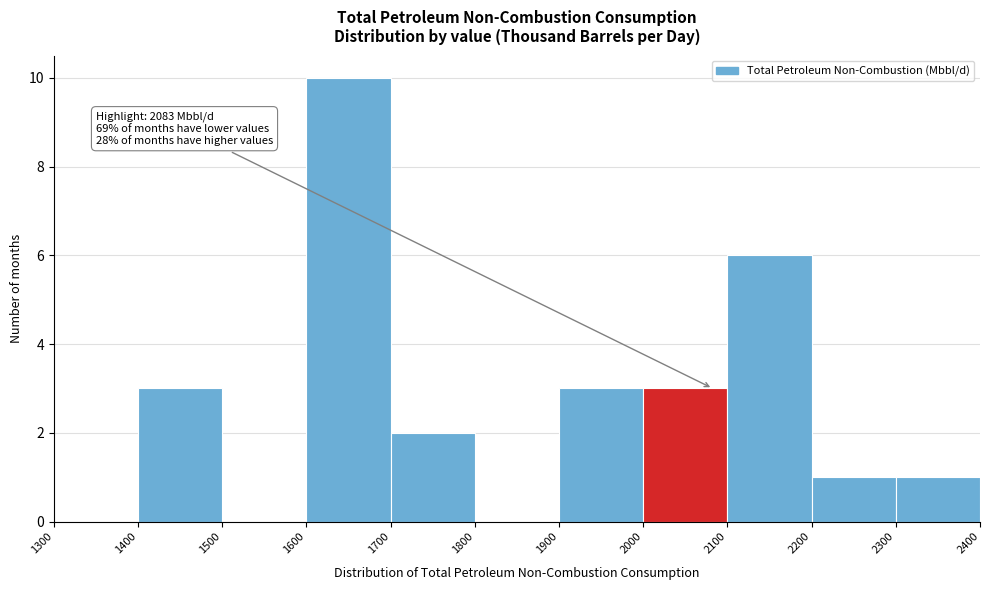

Which range on the x-axis has the tallest bar?

1600 to 1700